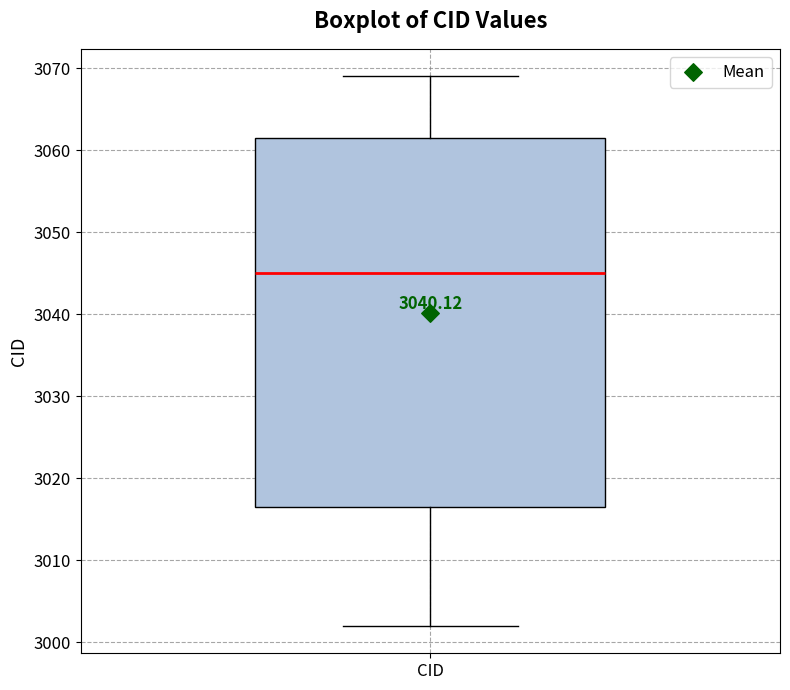

Read this box plot against the y-axis: the position of the median line, the range covered by the box, and the ends of both whiskers. The values are not printed on the chart, so give them approximately, as read against the axis.

median 3045, box 3017 to 3062, whiskers 3002 to 3069